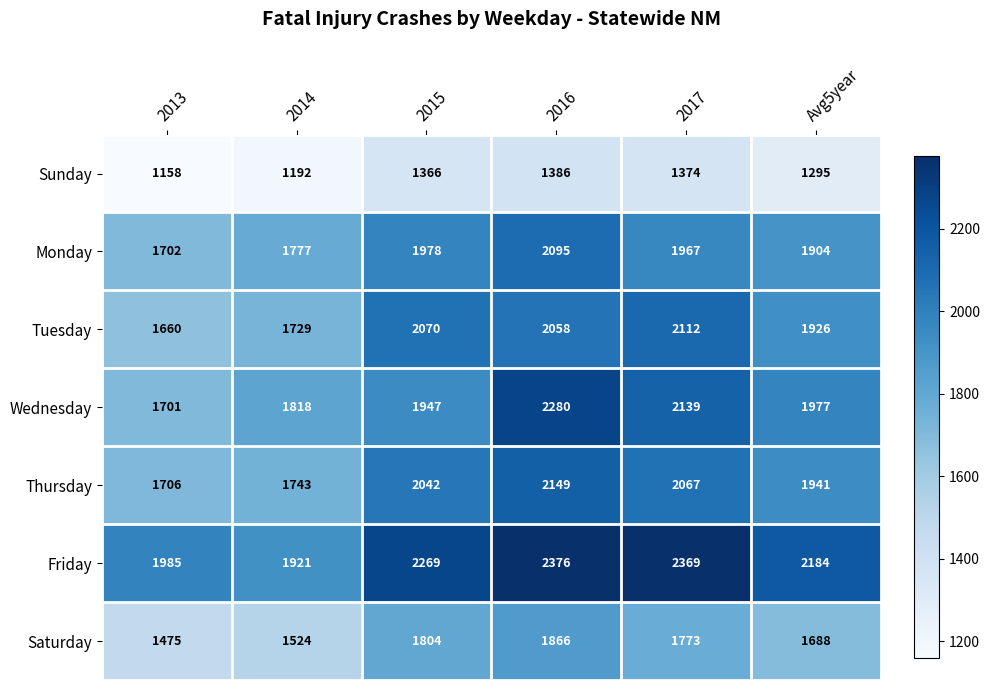

What is the difference between the maximum and second lowest values in the Thursday series?

406